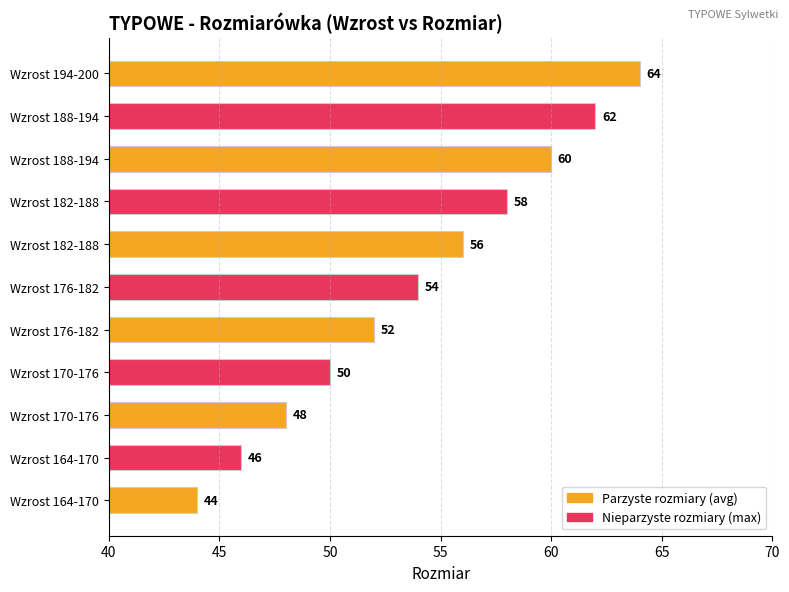

How many bars are there in total?

11